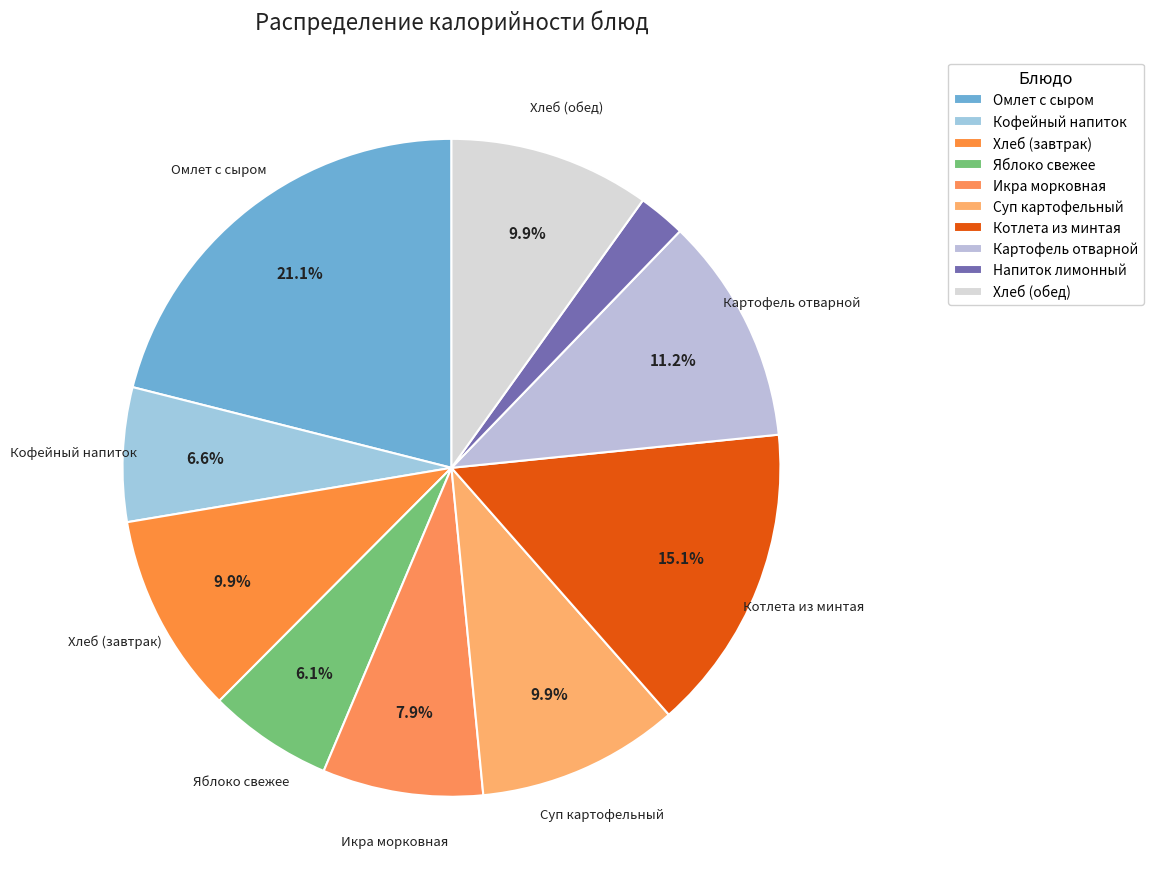

How many slices are in this pie chart?

10